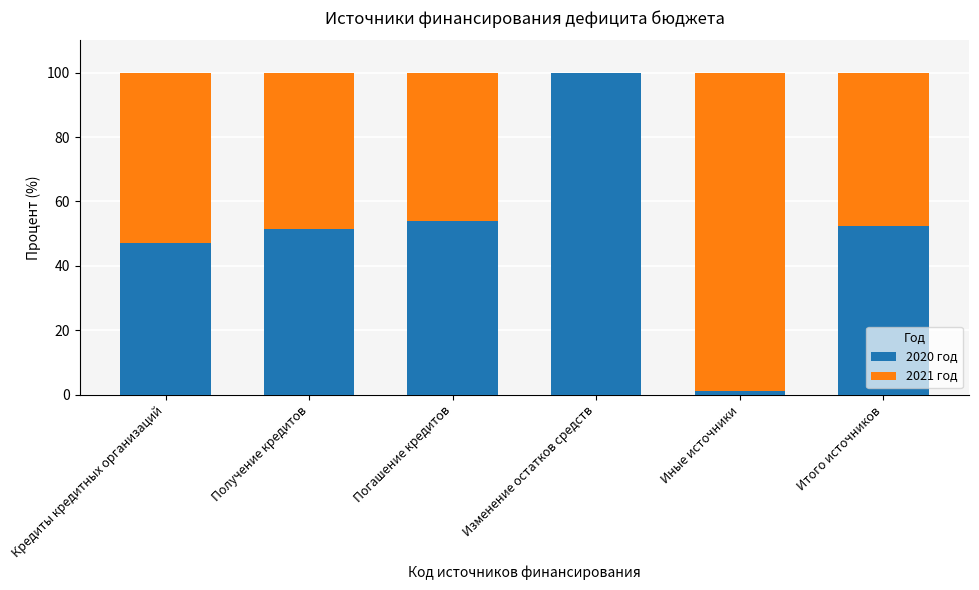

At which label does 2020 год reach its peak?

Изменение остатков средств